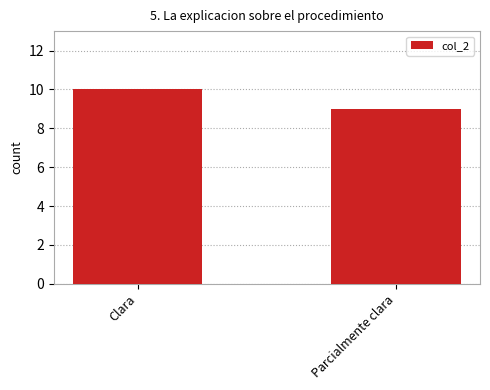

Rank the categories by value from highest to lowest.

Clara, Parcialmente clara